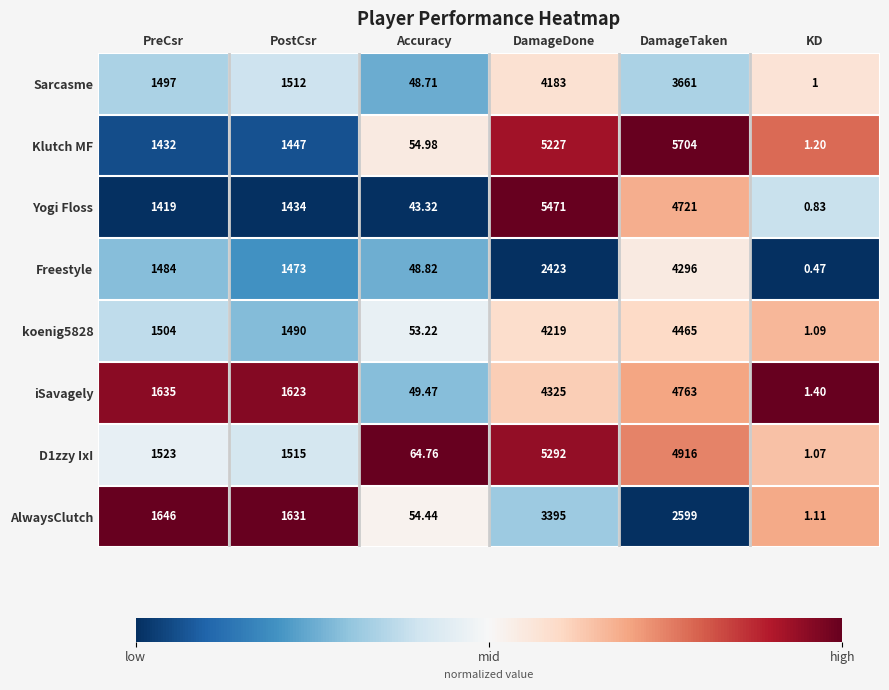

Where is Yogi Floss nearest to the value 2735?

PostCsr